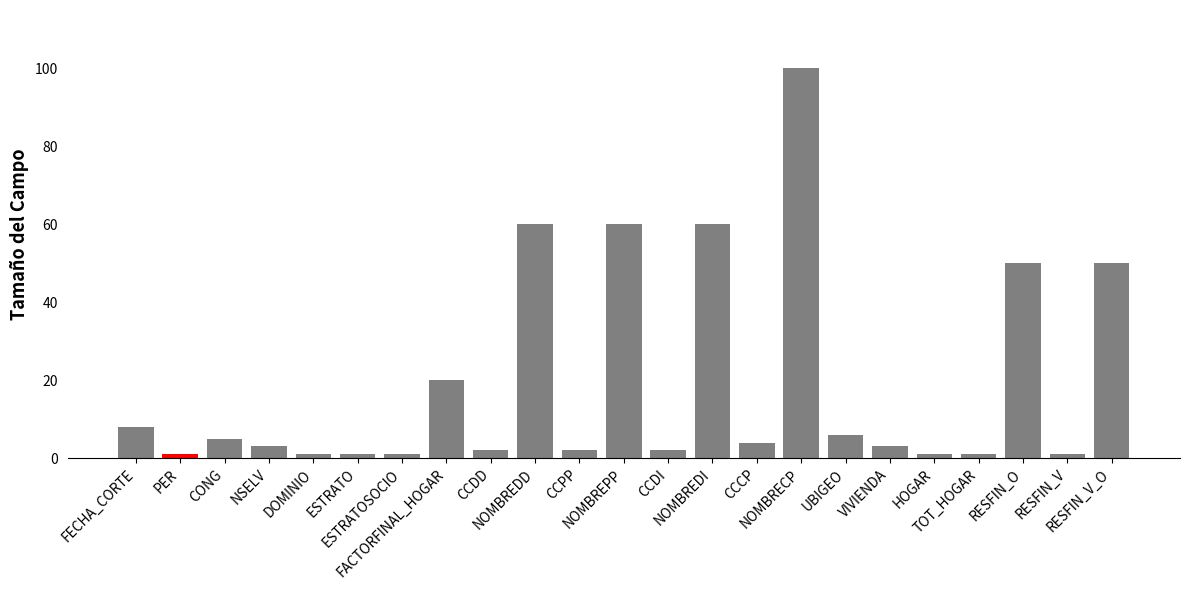

Reading left to right, transcribe all the data shown in this chart.

FECHA_CORTE=8	PER=1	CONG=5	NSELV=3	DOMINIO=1	ESTRATO=1	ESTRATOSOCIO=1	FACTORFINAL_HOGAR=20	CCDD=2	NOMBREDD=60	CCPP=2	NOMBREPP=60	CCDI=2	NOMBREDI=60	CCCP=4	NOMBRECP=100	UBIGEO=6	VIVIENDA=3	HOGAR=1	TOT_HOGAR=1	RESFIN_O=50	RESFIN_V=1	RESFIN_V_O=50